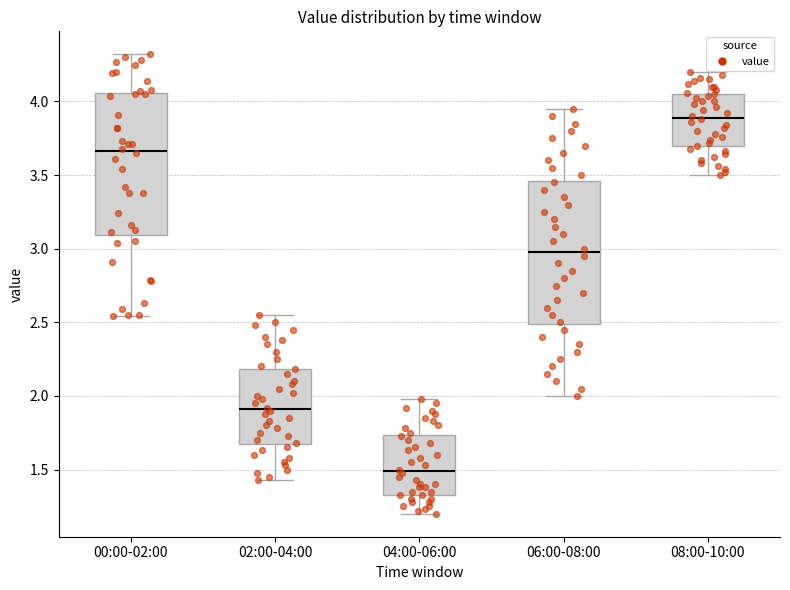

Reading left to right, read every box against the y-axis: the position of its median line, the range the box covers, and the ends of its whiskers. The values are not printed on the chart, so give them approximately, as read against the axis.

00:00-02:00: median 3.65, box 3.10 to 4.05, whiskers 2.55 to 4.30
02:00-04:00: median 1.90, box 1.65 to 2.20, whiskers 1.45 to 2.55
04:00-06:00: median 1.50, box 1.35 to 1.75, whiskers 1.20 to 2.00
06:00-08:00: median 3.00, box 2.50 to 3.45, whiskers 2.00 to 3.95
08:00-10:00: median 3.90, box 3.70 to 4.05, whiskers 3.50 to 4.20